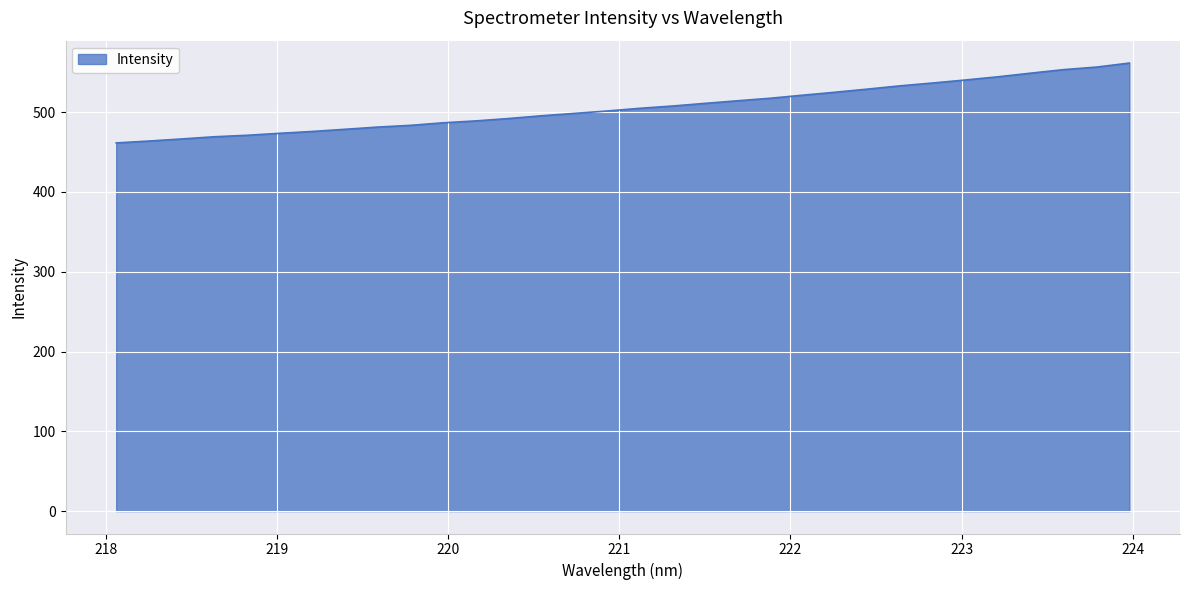

What is the difference between the maximum and minimum values?

100.1